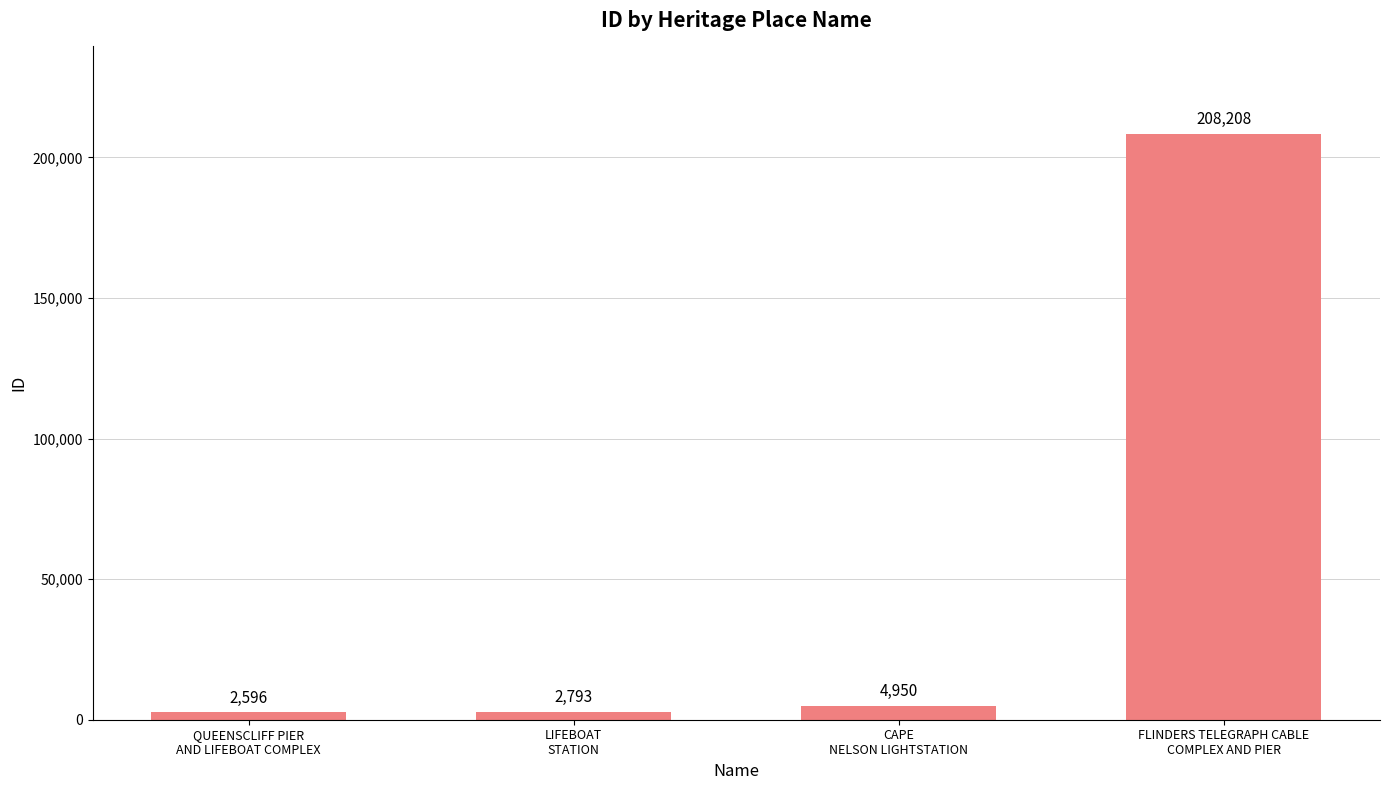

Reading left to right, list all the values displayed in this chart.

QUEENSCLIFF PIER
AND LIFEBOAT COMPLEX=2596	LIFEBOAT
STATION=2793	CAPE
NELSON LIGHTSTATION=4950	FLINDERS TELEGRAPH CABLE
COMPLEX AND PIER=208208